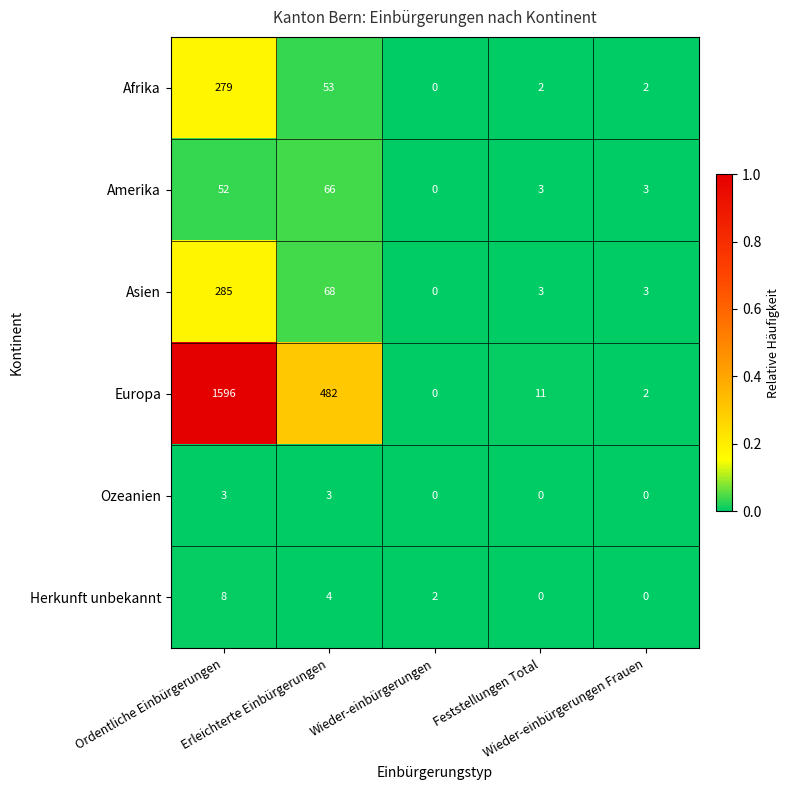

What is the highest value of the Amerika series?

66